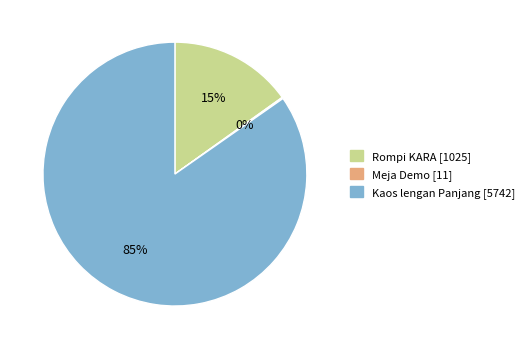

To the nearest percent, what is the combined percentage of Kaos lengan Panjang and Rompi KARA?

100%